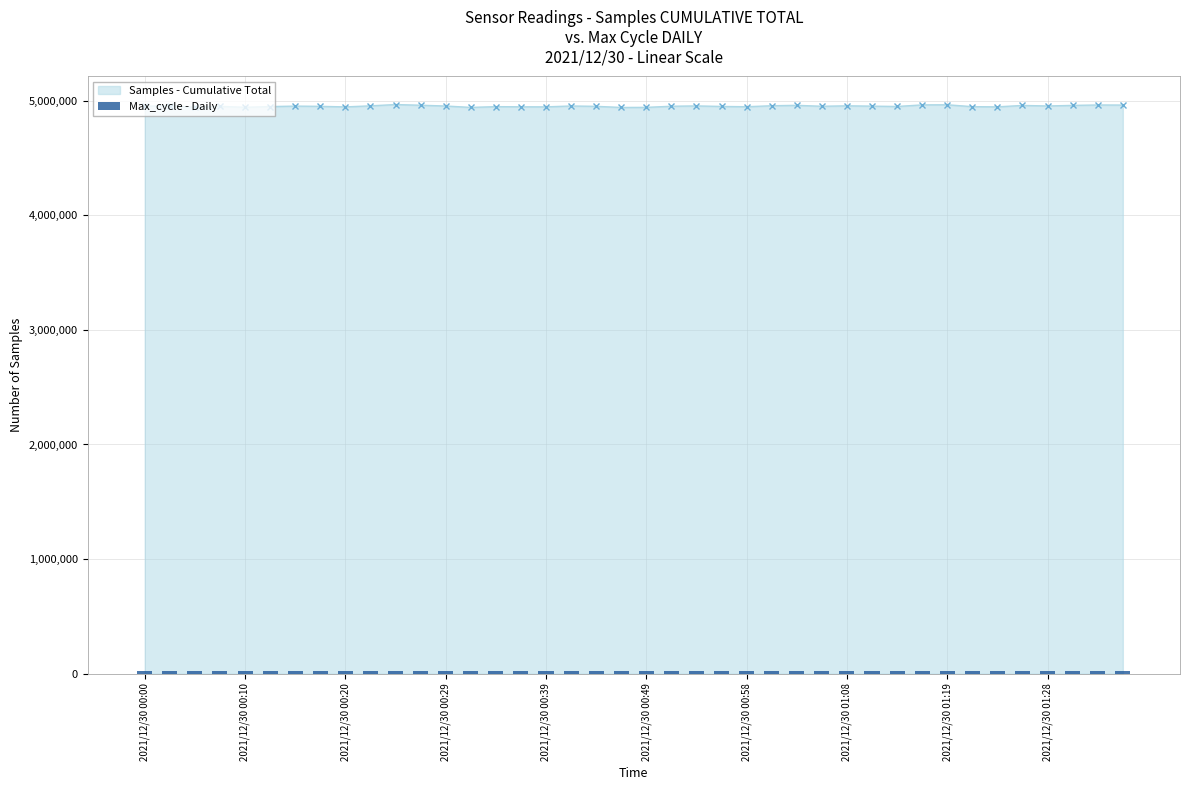

True or false: the data shows 20435 at 34.

True